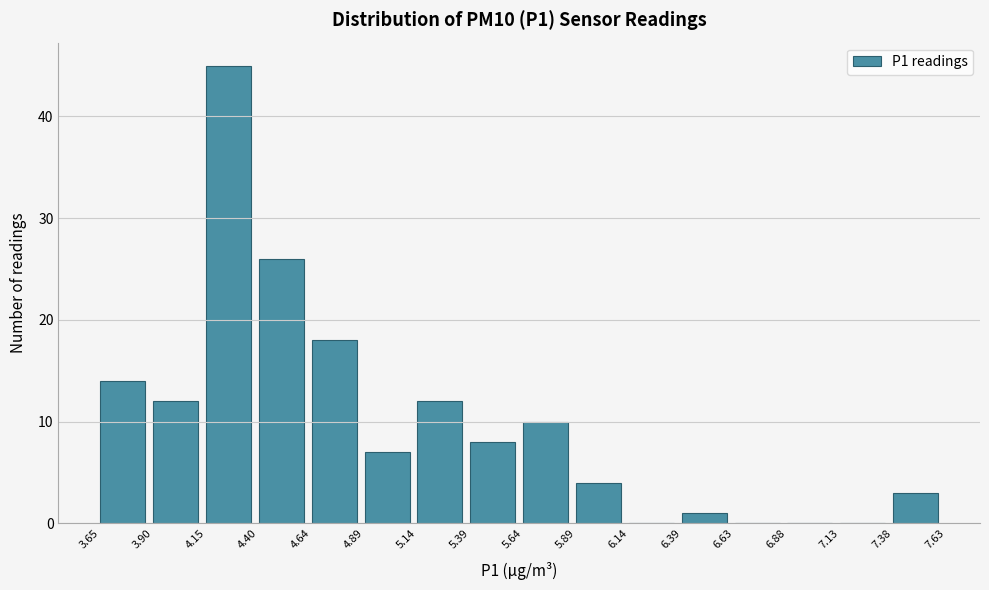

Reading left to right, transcribe this chart: for each bar, give the range it covers on the x-axis and its height. The values are not printed on the chart, so give them approximately, as read against the axis.

3.65 to 3.90: 14
3.90 to 4.15: 12
4.15 to 4.40: 45
4.40 to 4.64: 26
4.64 to 4.89: 18
4.89 to 5.14: 7
5.14 to 5.39: 12
5.39 to 5.64: 8
5.64 to 5.89: 10
5.89 to 6.14: 4
6.14 to 6.39: 0
6.39 to 6.63: 1
6.63 to 6.88: 0
6.88 to 7.13: 0
7.13 to 7.38: 0
7.38 to 7.63: 3